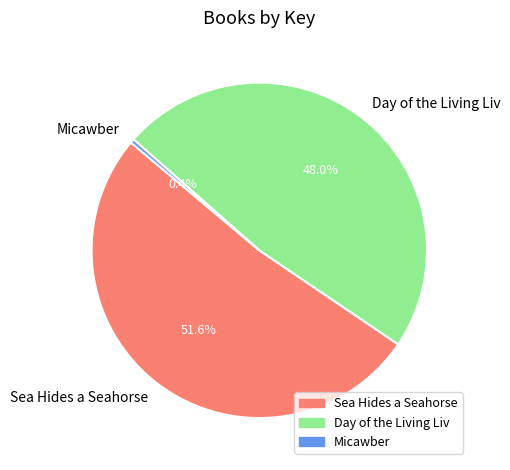

To the nearest percent, what is the average slice percentage?

33%